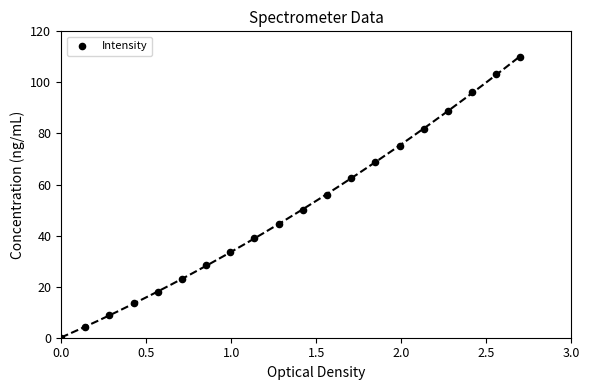

What is the range of X values (max minus min)?

2.7